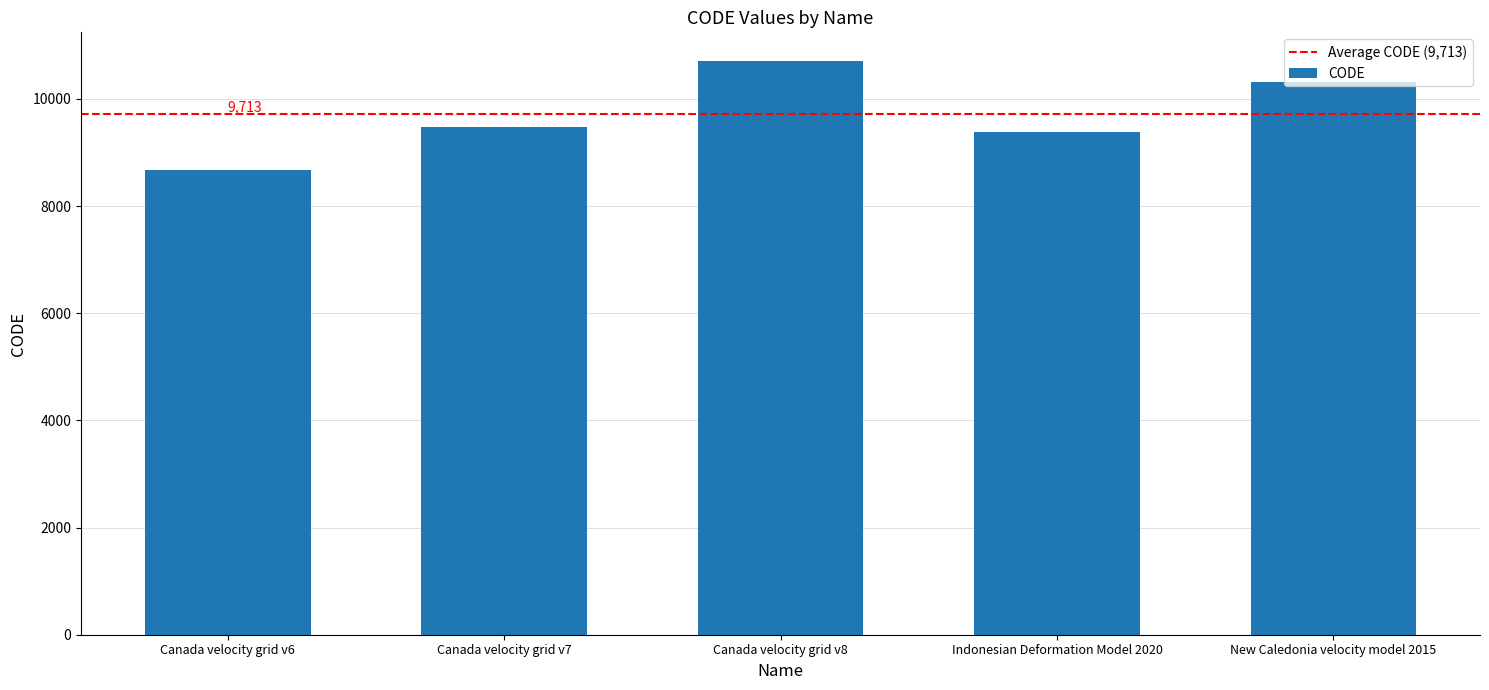

What is the label of the 2nd bar from the right?

Indonesian Deformation Model 2020